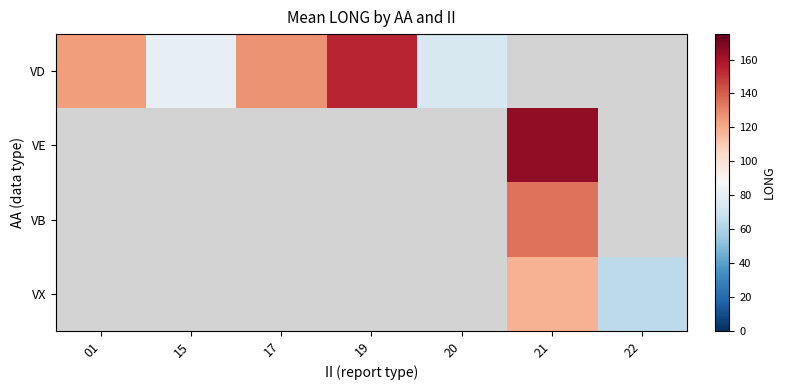

At how many categories does at least one series exceed 80?

5